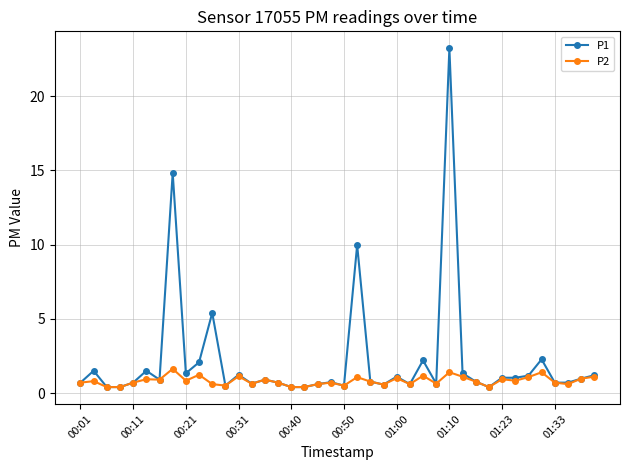

Rank the series by their maximum value, from highest to lowest.

P1, P2